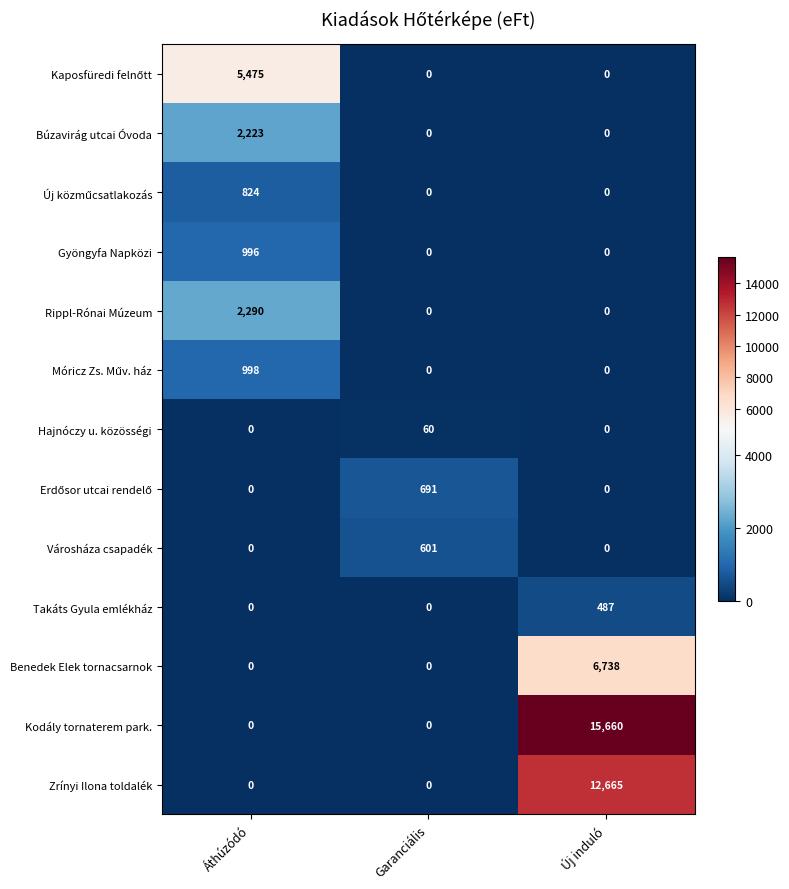

The Zrínyi Ilona toldalék series shows 0 at Áthúzódó. True or false?

True